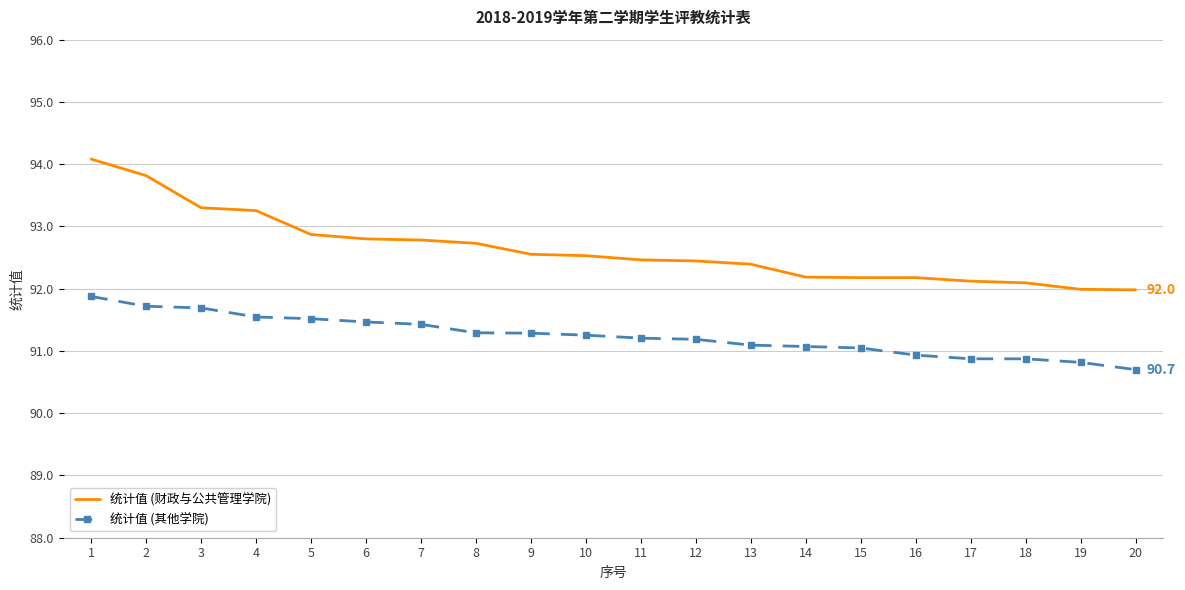

What is the difference between the maximum and minimum values in the 统计值 (财政与公共管理学院) series?

2.1